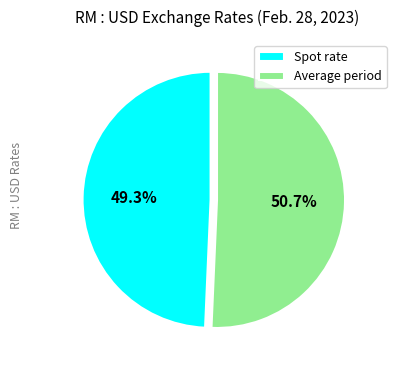

Which has a higher value, Spot rate or Average period?

Average period